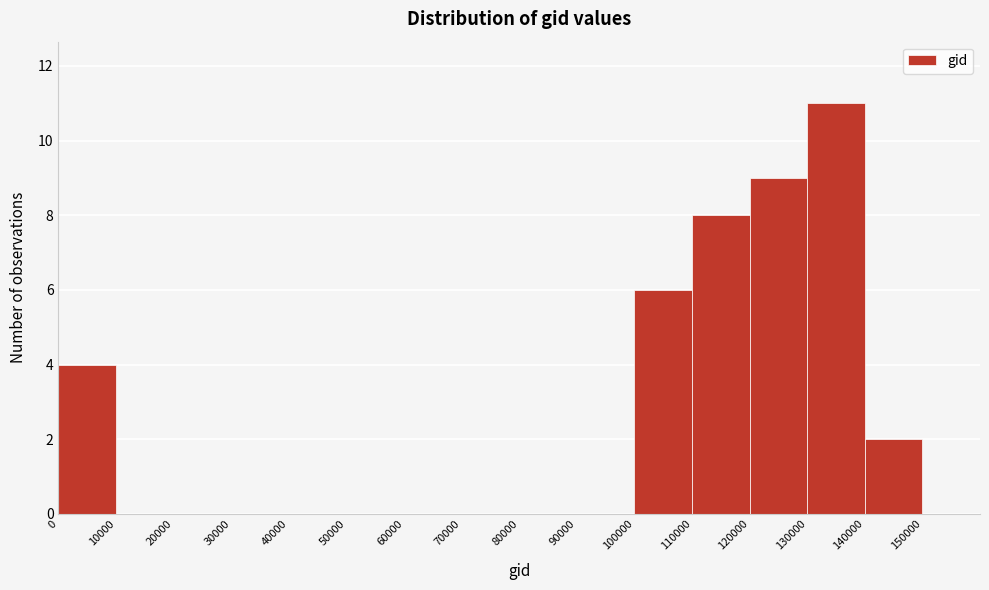

What is the height of the bar covering 0 to 10000 on the x-axis? The values are not printed on the chart, so give them approximately, as read against the axis.

4